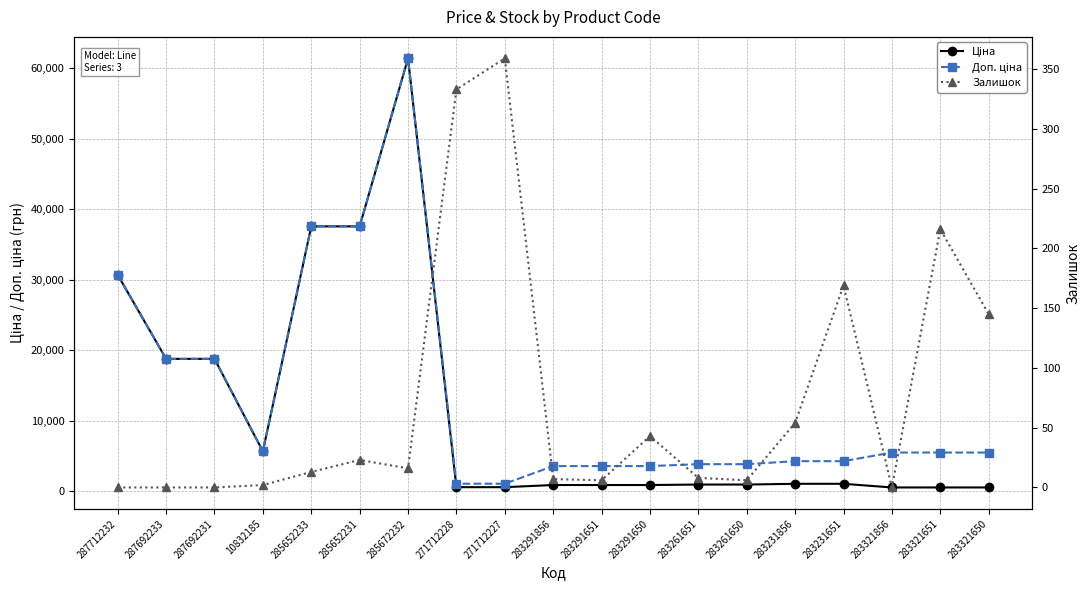

How many data points in Залишок are above 13?

9